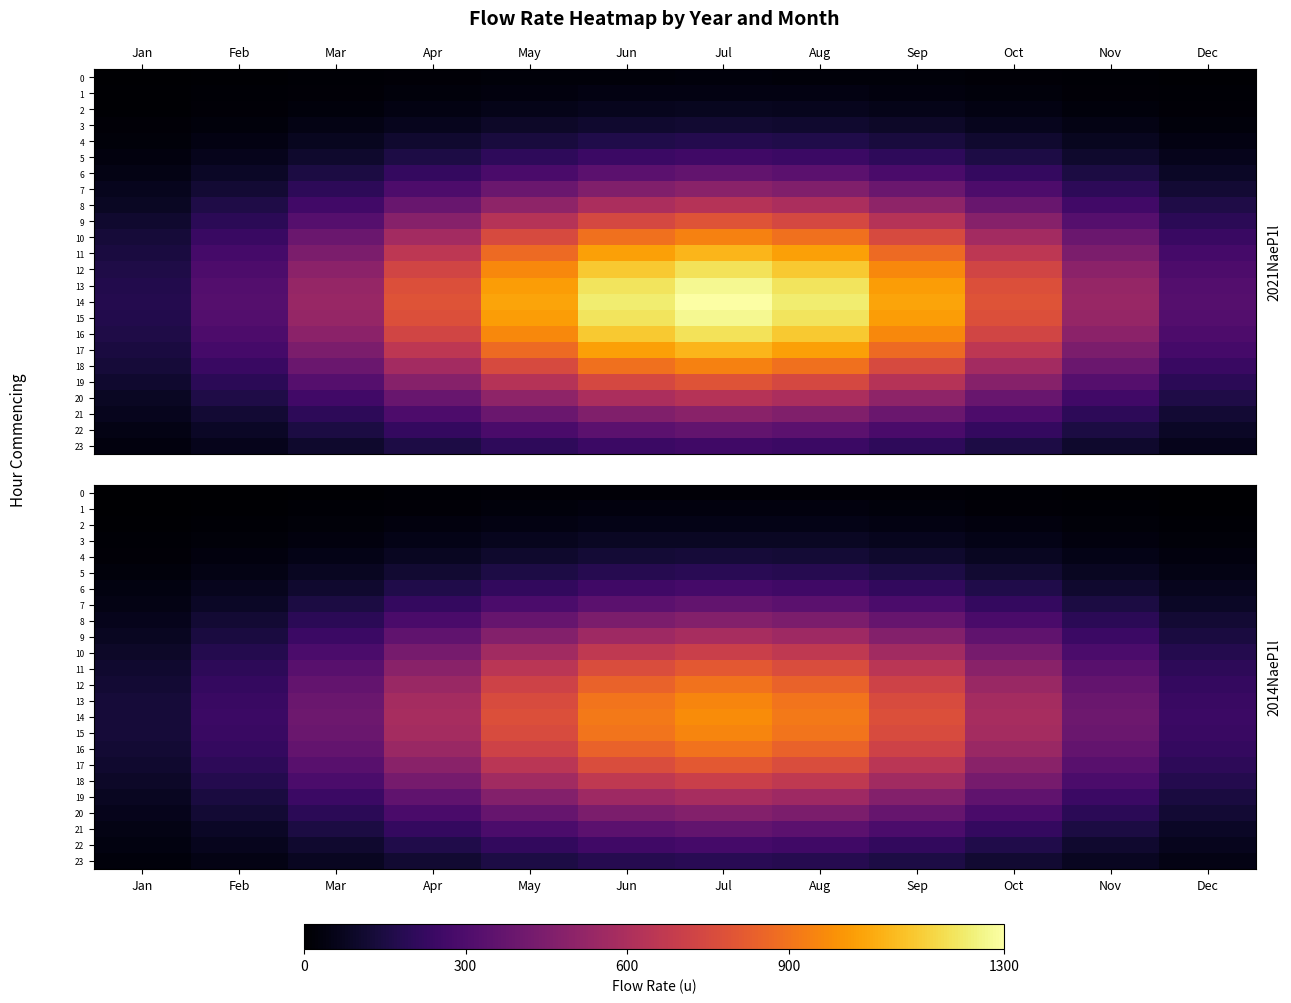

What is the difference between the maximum and minimum values in the 13 series?

822.1